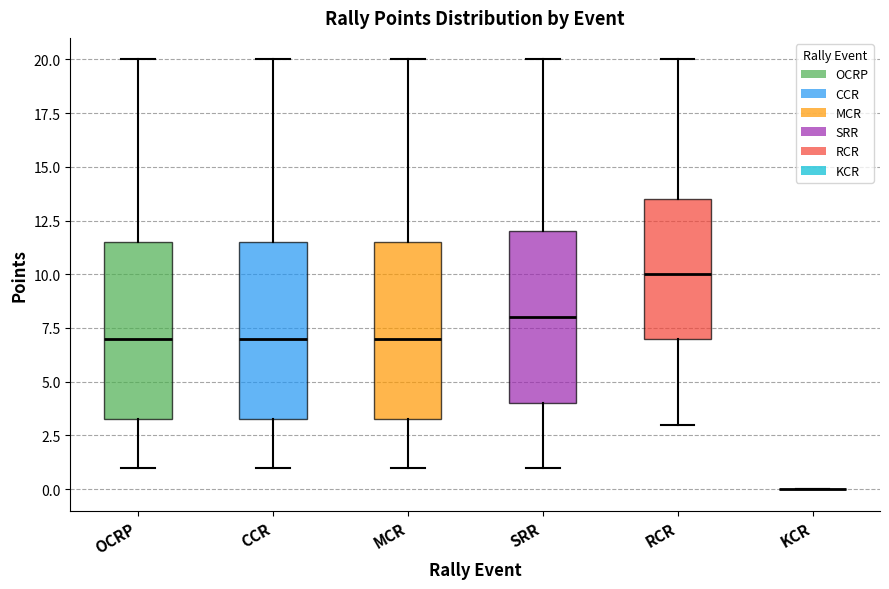

Reading left to right, transcribe this box plot: for each box, give where its median line is, the range the box spans, and where its two whiskers end, as read against the y-axis. The values are not printed on the chart, so give them approximately, as read against the axis.

OCRP: median 7.0, box 3.5 to 11.5, whiskers 1.0 to 20.0
CCR: median 7.0, box 3.5 to 11.5, whiskers 1.0 to 20.0
MCR: median 7.0, box 3.5 to 11.5, whiskers 1.0 to 20.0
SRR: median 8.0, box 4.0 to 12.0, whiskers 1.0 to 20.0
RCR: median 10.0, box 7.0 to 13.5, whiskers 3.0 to 20.0
KCR: box collapsed to a line at 0.0, whiskers 0.0 to 0.0